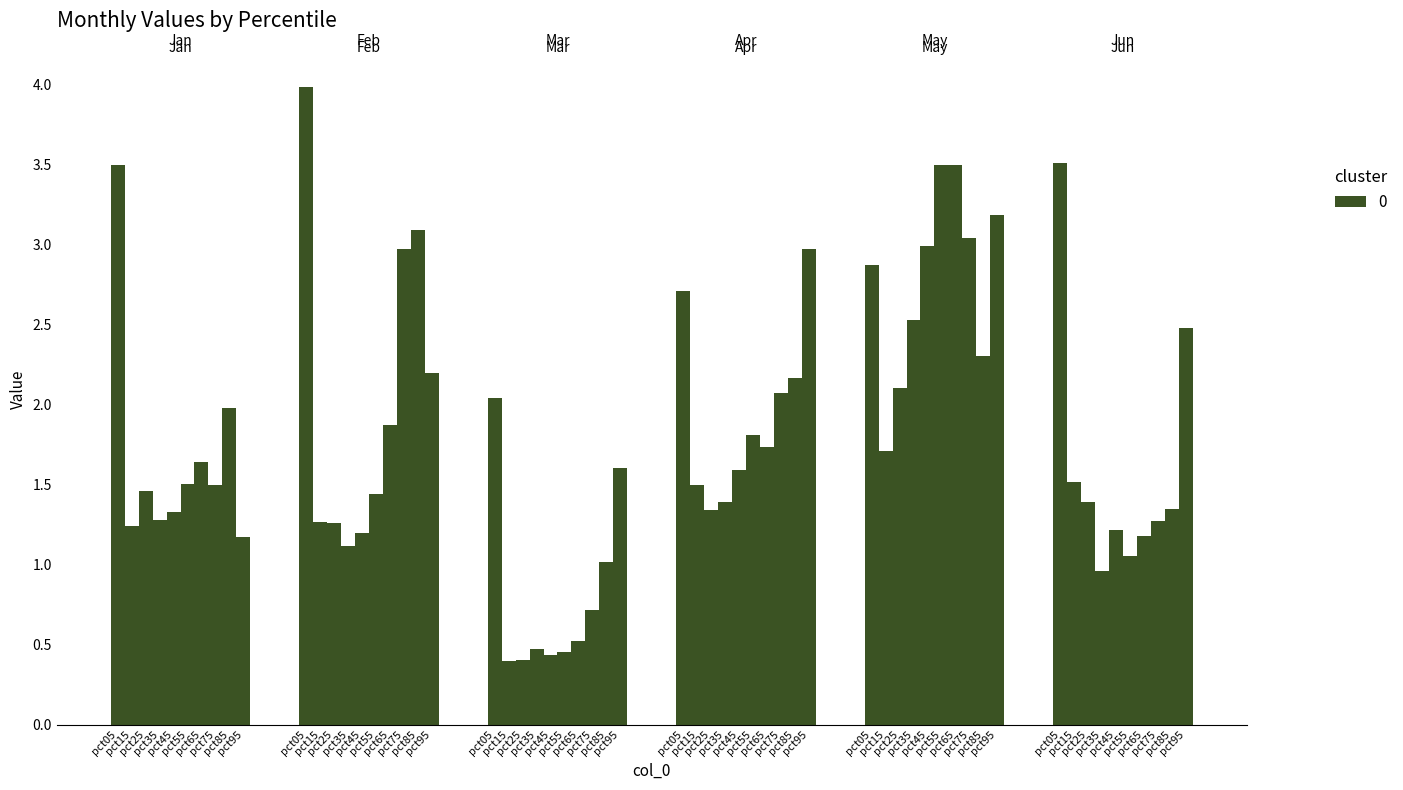

Rank the series at pct05 from lowest to highest value.

Mar, Apr, May, Jan, Jun, Feb